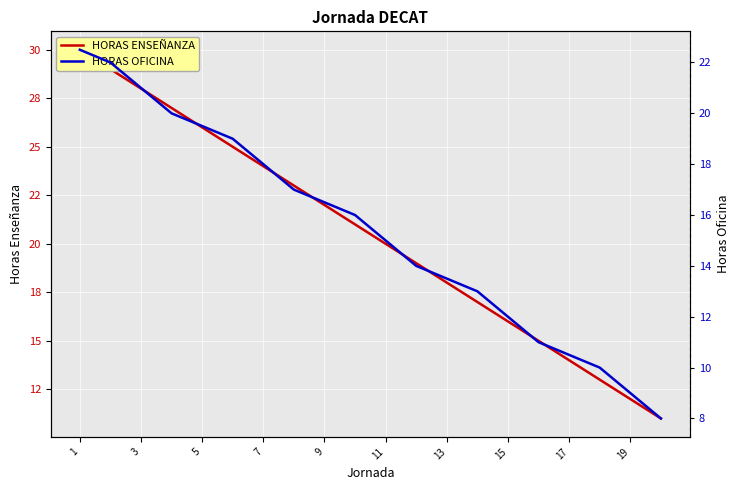

What is the total value across all series at 3?

51.0